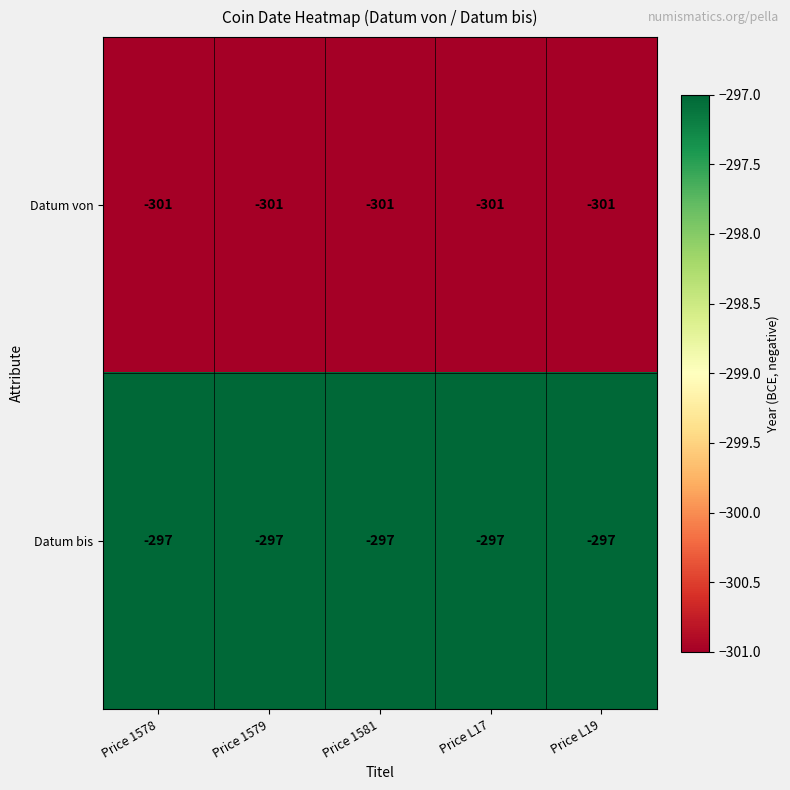

Is the value of Datum bis at Price 1579 greater than the value of Datum von at Price L19?

Yes